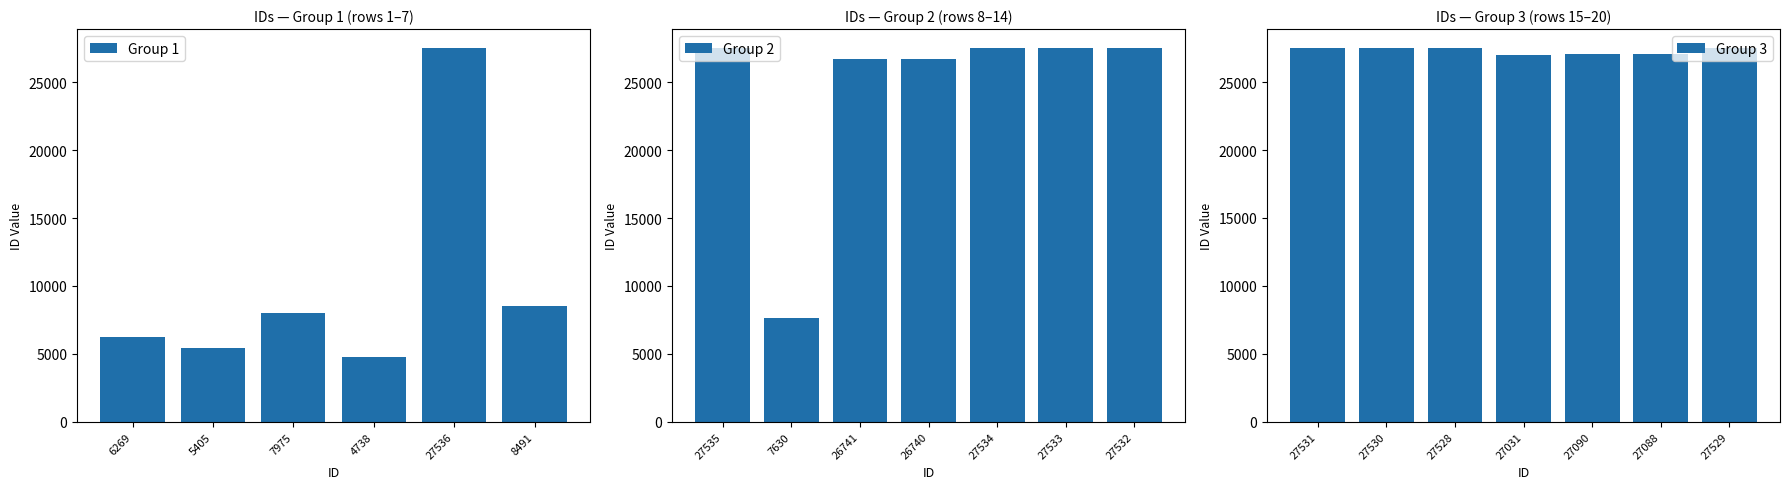

Which has a higher value, 27530 or 26741?

27530